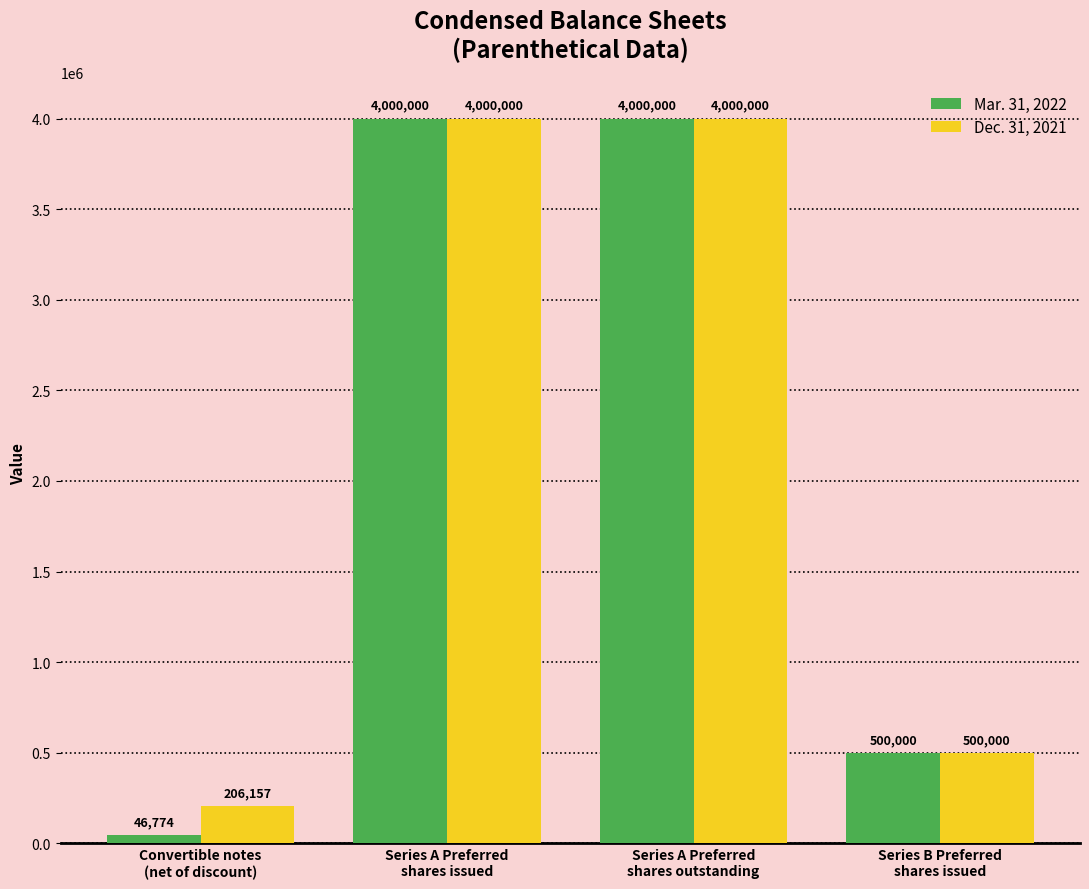

What is the difference between the Dec. 31, 2021 values at Series A Preferred
shares issued and Convertible notes
(net of discount)?

3793843